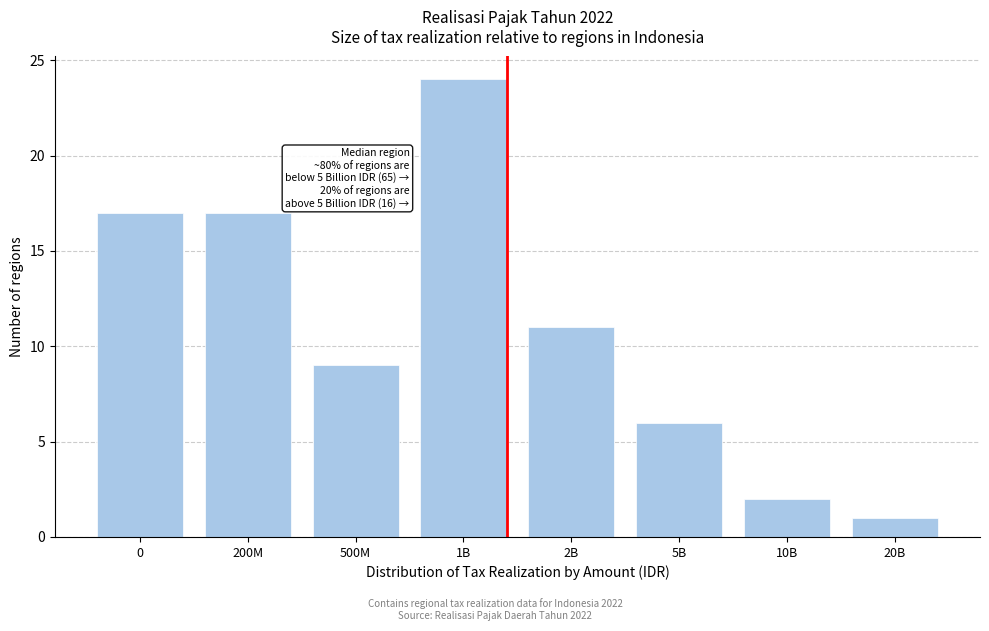

Reading right to left, what are all the values shown in this chart?

20B=1	10B=2	5B=6	2B=11	1B=24	500M=9	200M=17	0=17